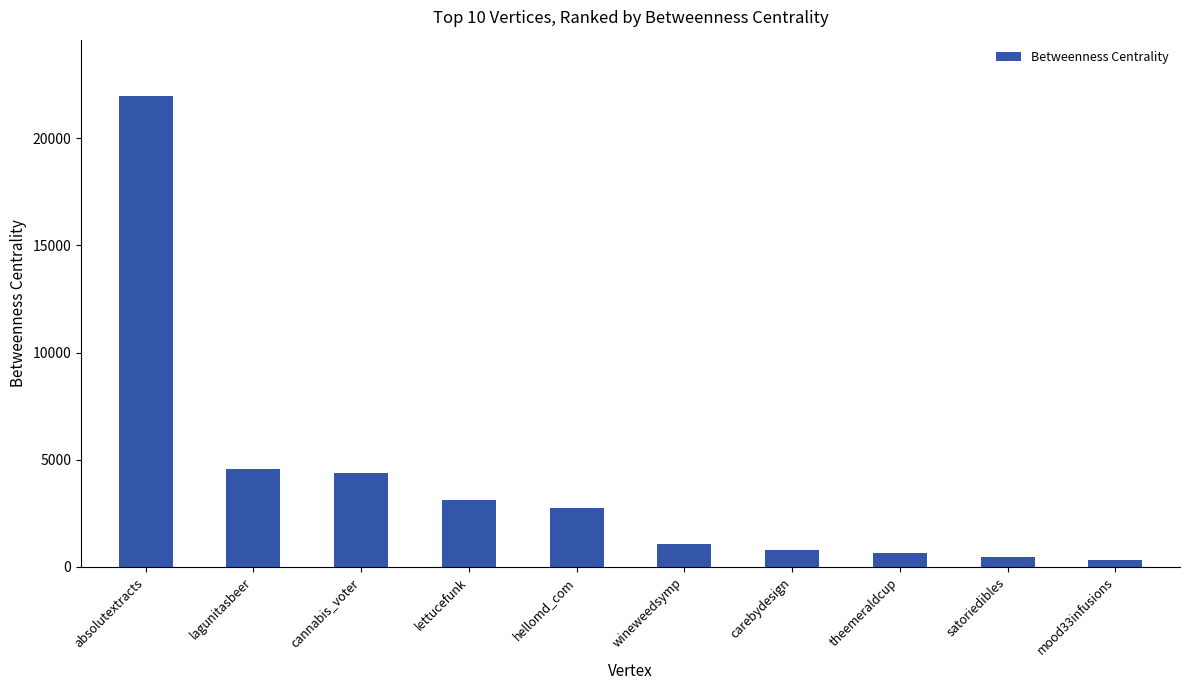

Reading left to right, what are all the values shown in this chart?

absolutextracts=21962.3	lagunitasbeer=4557.2	cannabis_voter=4390.9	lettucefunk=3130.5	hellomd_com=2743.2	wineweedsymp=1065.2	carebydesign=792.6	theemeraldcup=630.0	satoriedibles=440.3	mood33infusions=314.0